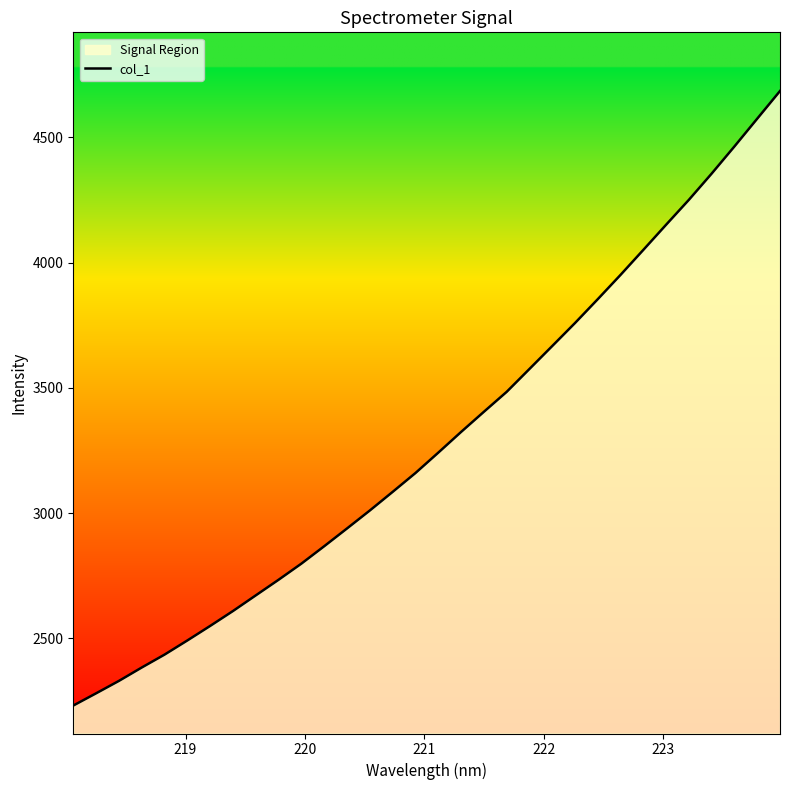

What is the minimum value shown in the chart?

2231.7